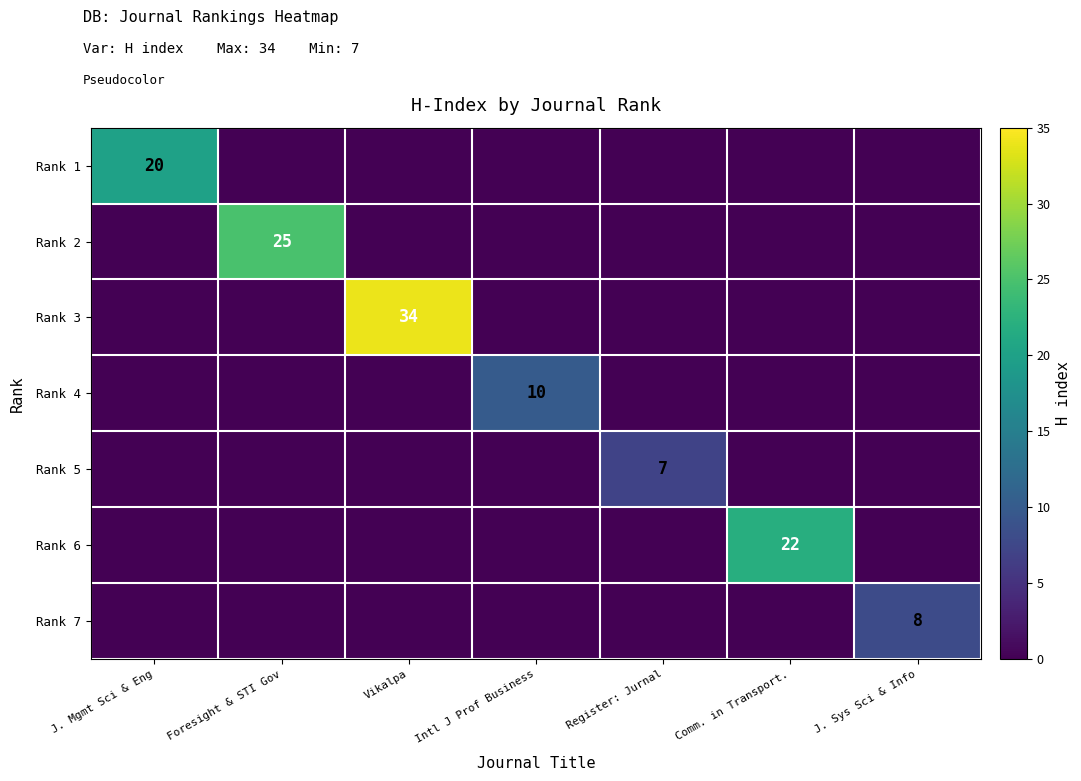

The value of Rank 2 at Foresight & STI Gov is 33. True or false?

False